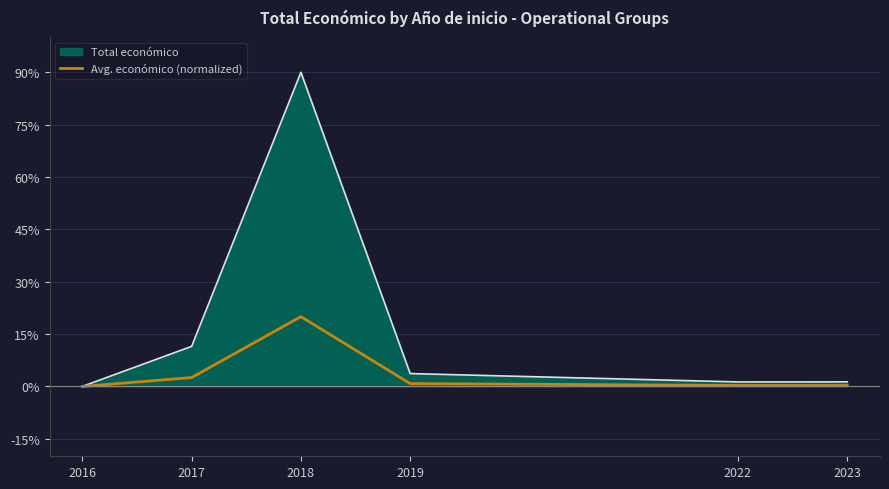

True or false: Total económico has a value of 3.7 at 2019.

True